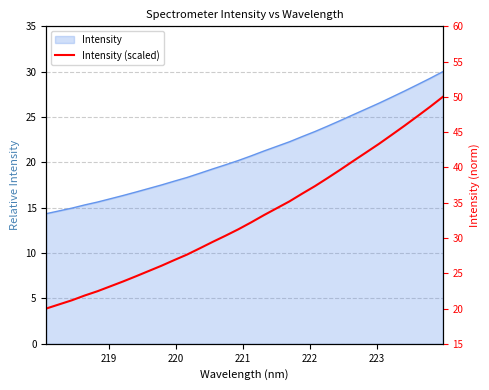

Reading left to right, extract all data points from this chart.

20.0	20.6	21.2	21.8	22.5	23.1	23.8	24.6	25.3	26.1	26.9	27.7	28.5	29.4	30.3	31.2	32.2	33.2	34.2	35.2	36.3	37.4	38.5	39.7	40.9	42.1	43.3	44.6	45.9	47.2	48.6	50.0